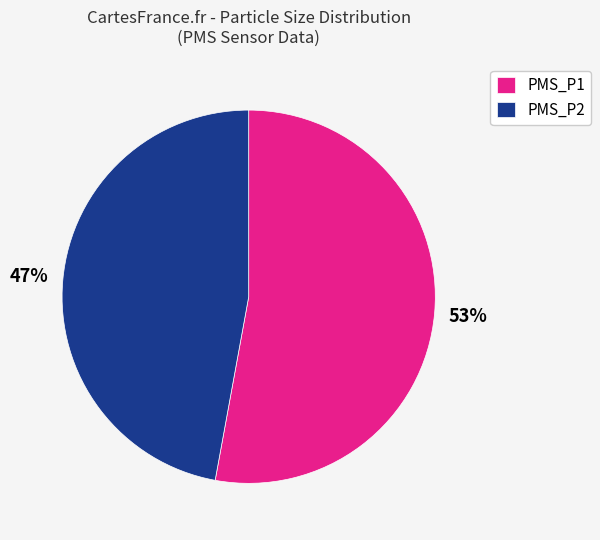

Which category accounts for the majority?

PMS_P1